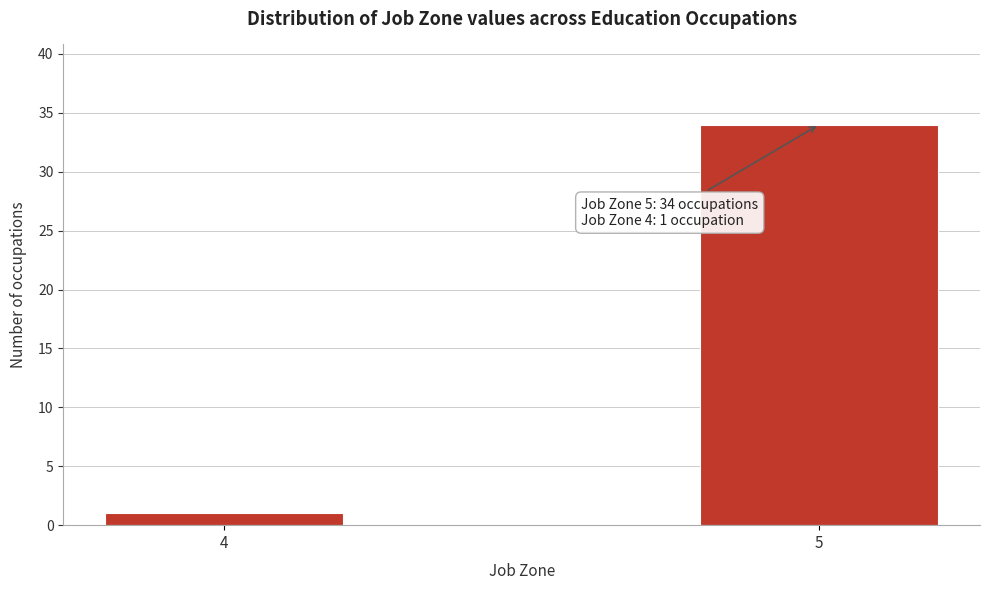

Reading right to left, what are all the values shown in this chart?

5=34	4=1